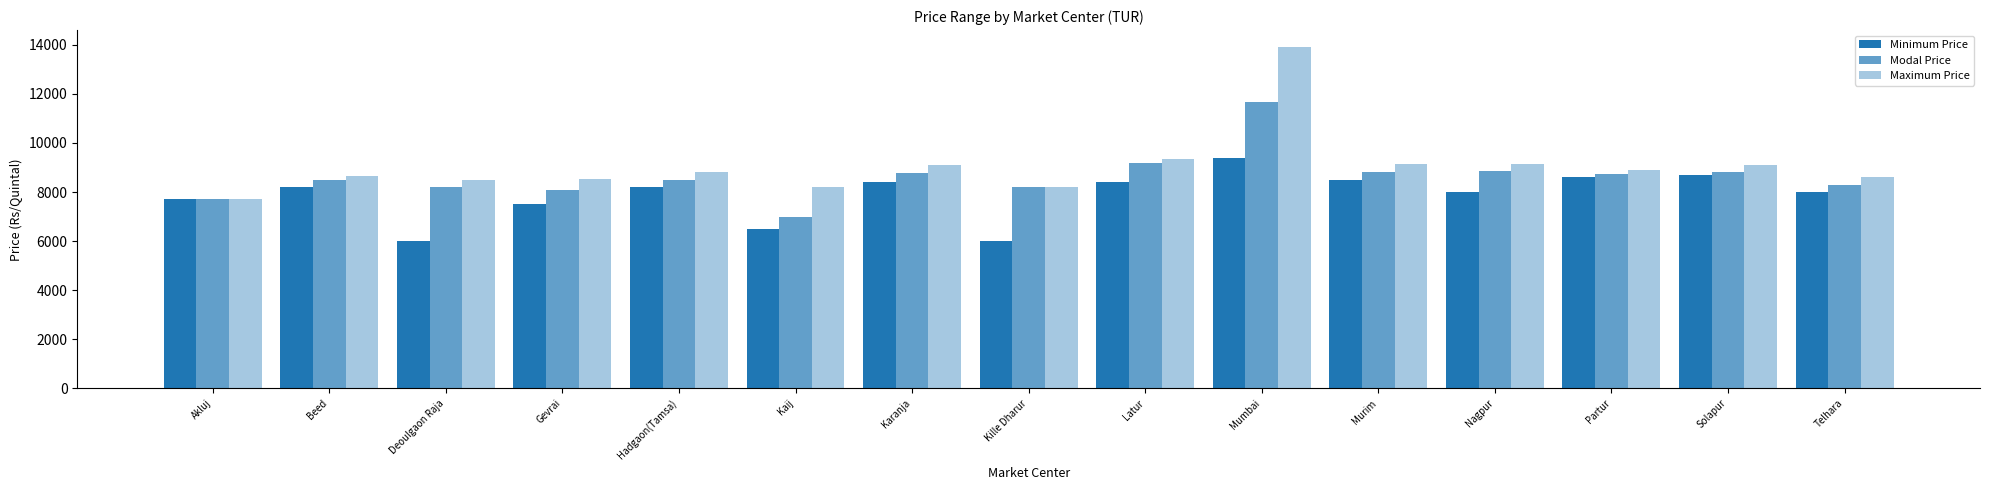

What is the sum of all Modal Price values?

129365